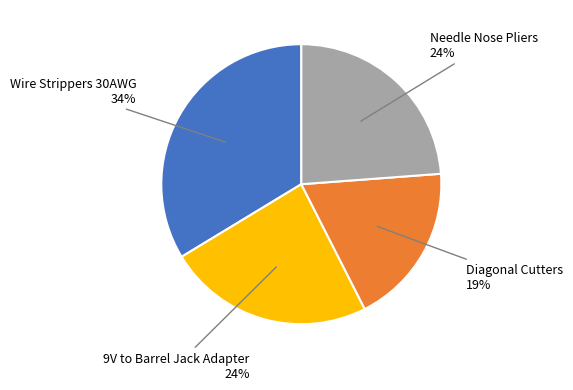

Count the number of slices in the pie.

4